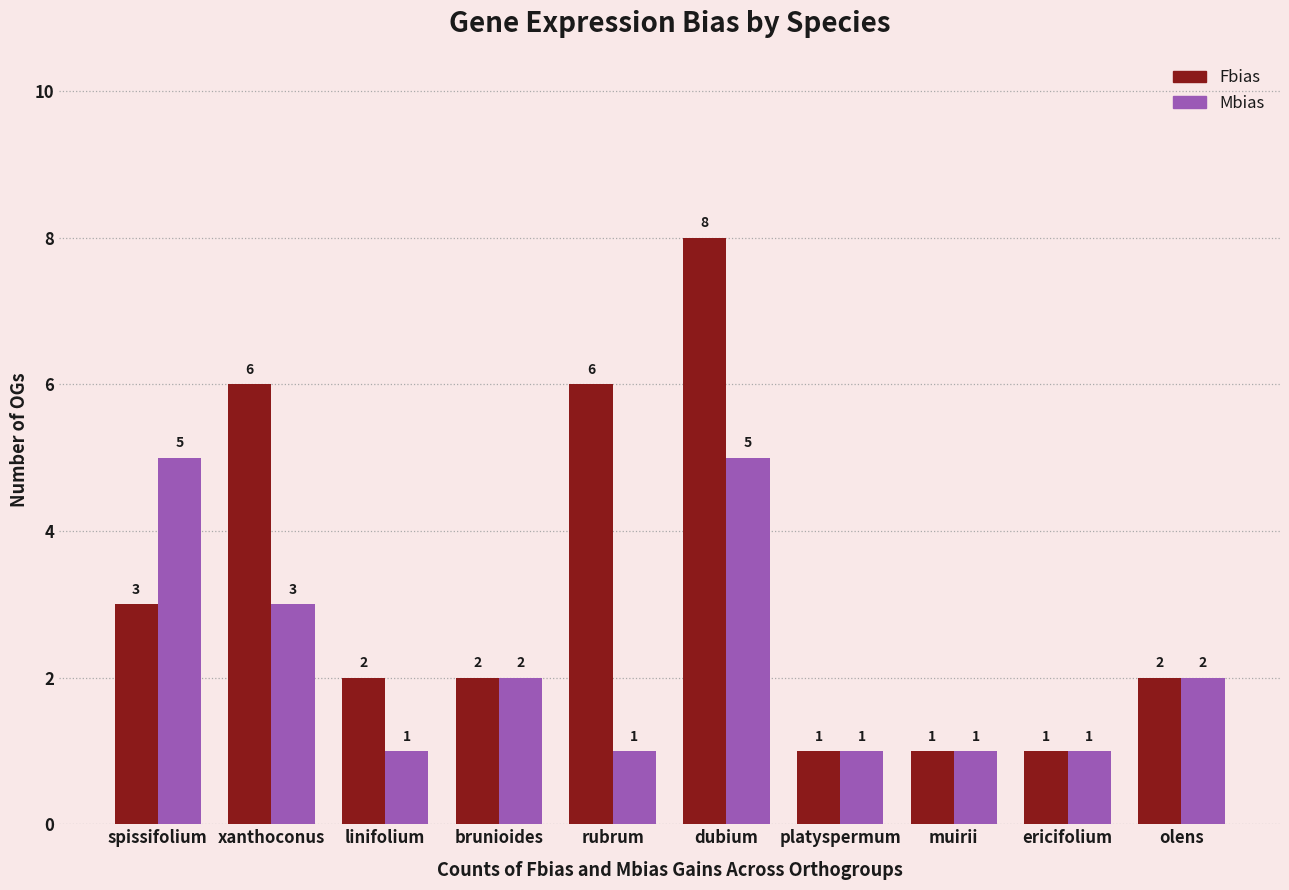

Which series has the largest total across all categories?

Fbias